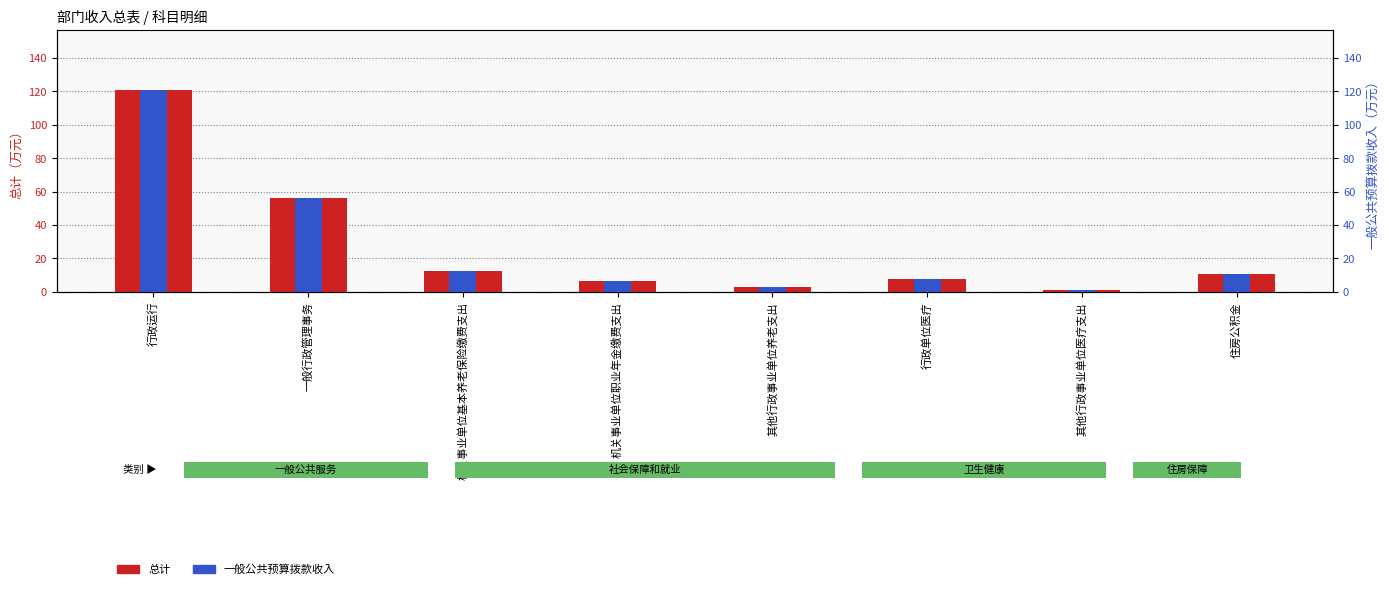

At which category is the sum across all series the highest?

行政运行